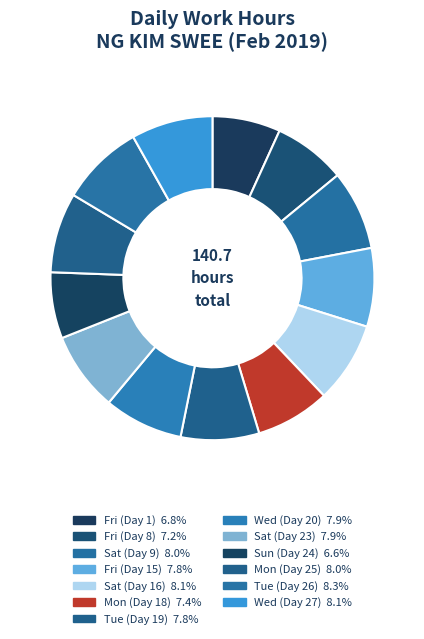

Does Mon (Day 18) account for over 50% of the chart?

No